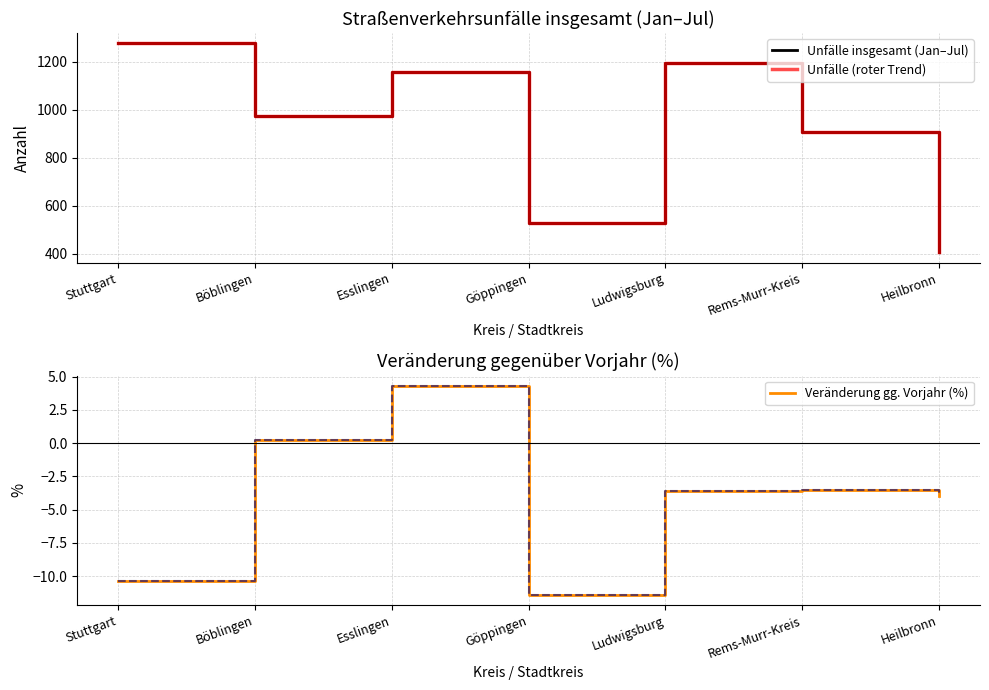

True or false: Unfälle insgesamt (Jan–Jul) and Veränderung gg. Vorjahr (%) intersect in this chart.

False